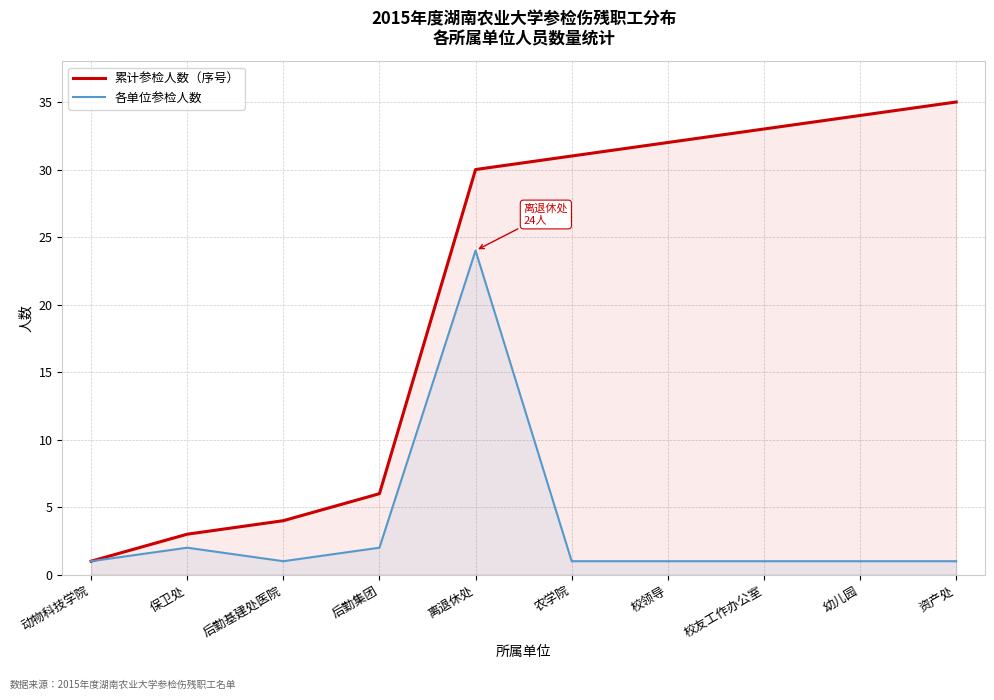

True or false: 各单位参检人数 has more than 2 points higher than both neighbors.

False